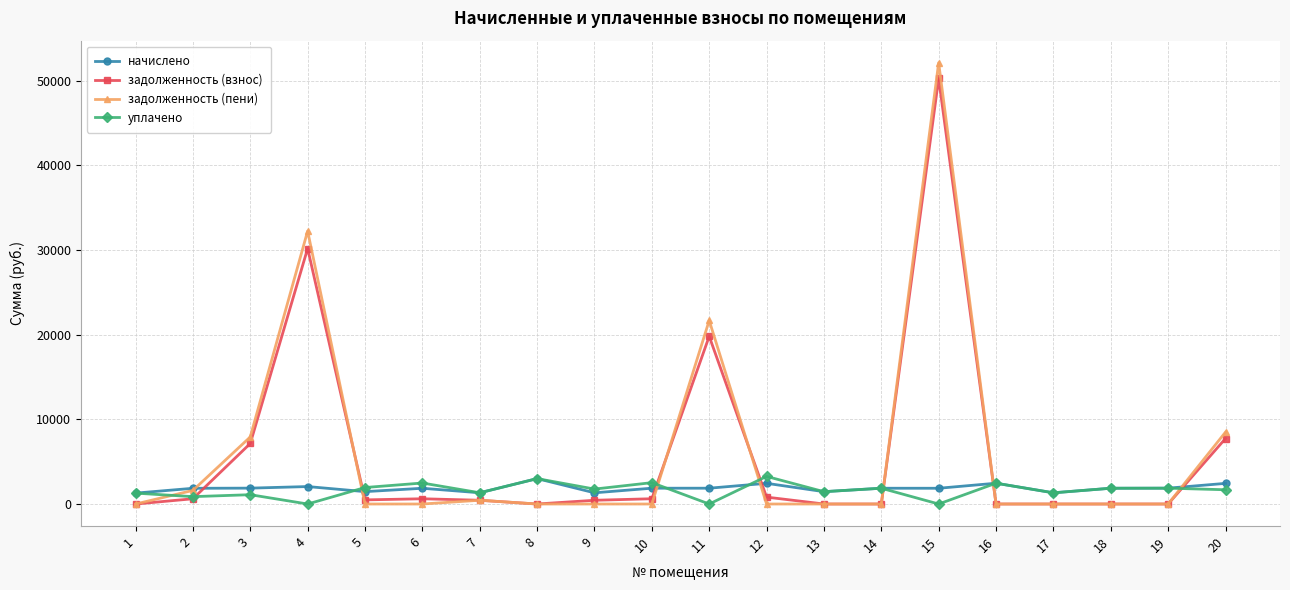

What is the difference between the maximum and second lowest values in the начислено series?

1676.7